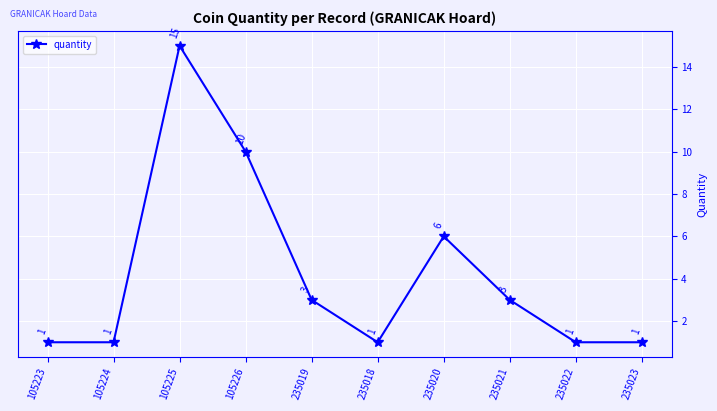

What is the sum of all values?

42